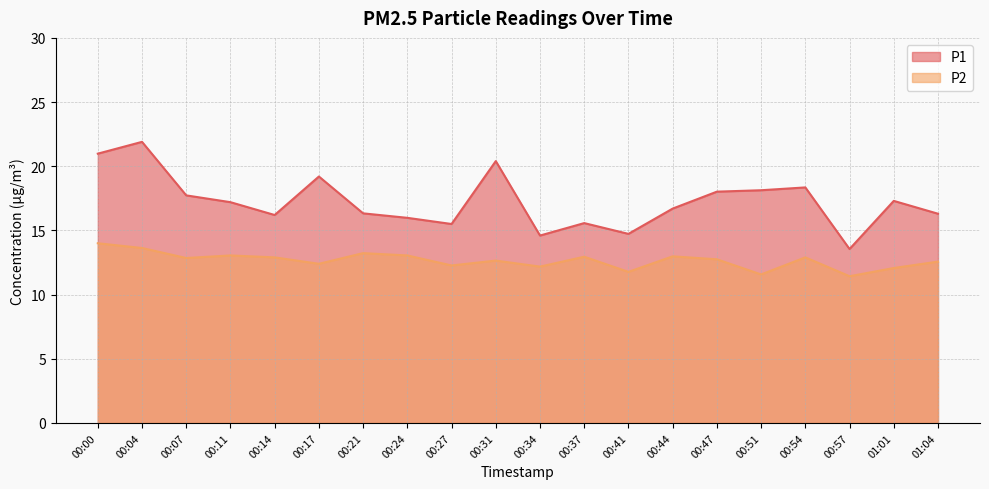

At which category is the sum across all series the highest?

00:04